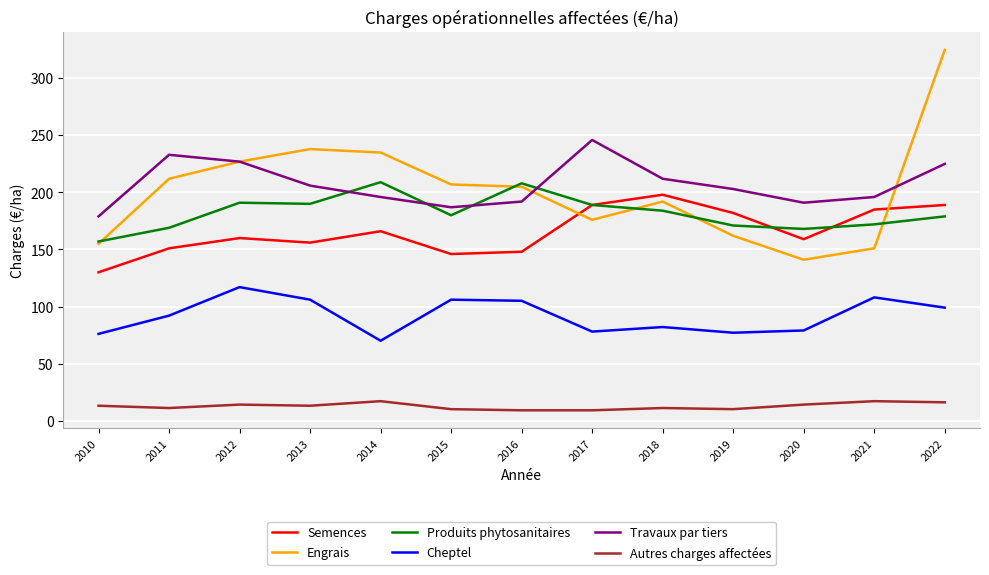

What is the minimum value shown in the chart?

9